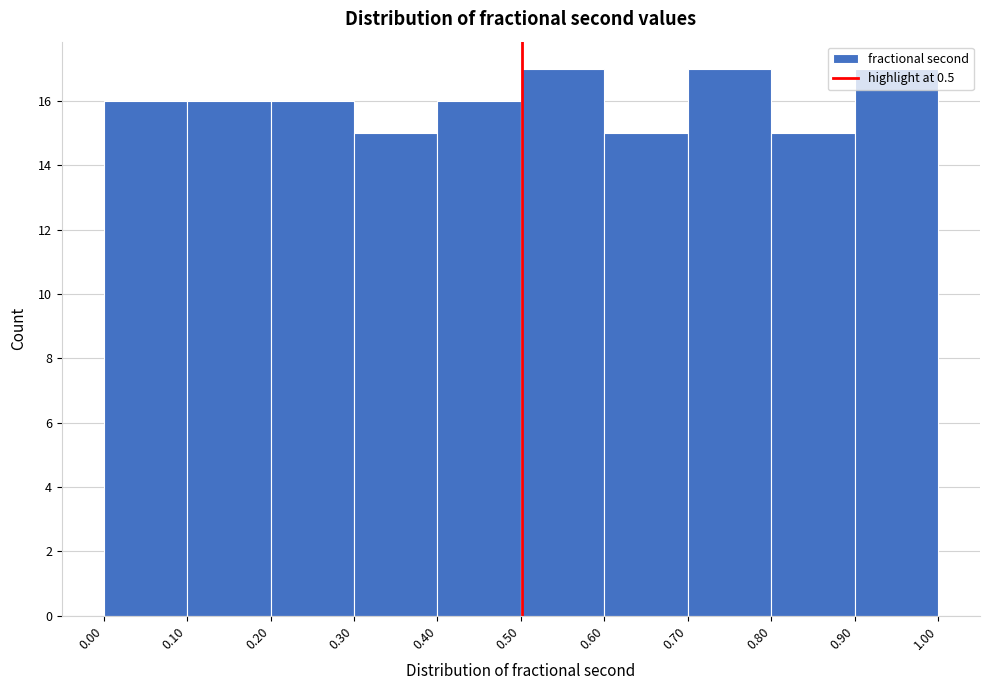

Reading left to right, list every bar in this chart as the range it spans on the x-axis followed by its height. The values are not printed on the chart, so give them approximately, as read against the axis.

0.00 to 0.10: 16
0.10 to 0.20: 16
0.20 to 0.30: 16
0.30 to 0.40: 15
0.40 to 0.50: 16
0.50 to 0.60: 17
0.60 to 0.70: 15
0.70 to 0.80: 17
0.80 to 0.90: 15
0.90 to 1.00: 17